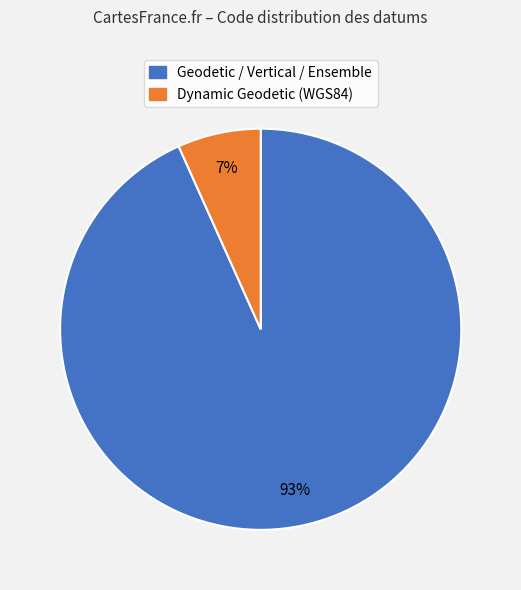

Does any single category account for the majority?

Yes